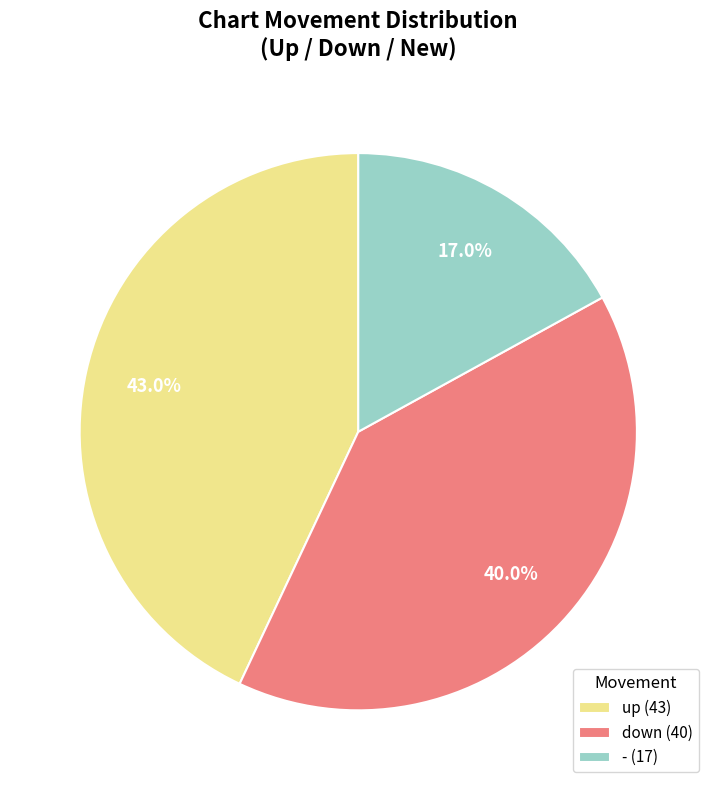

What percentage is the down slice, to the nearest percent?

40%